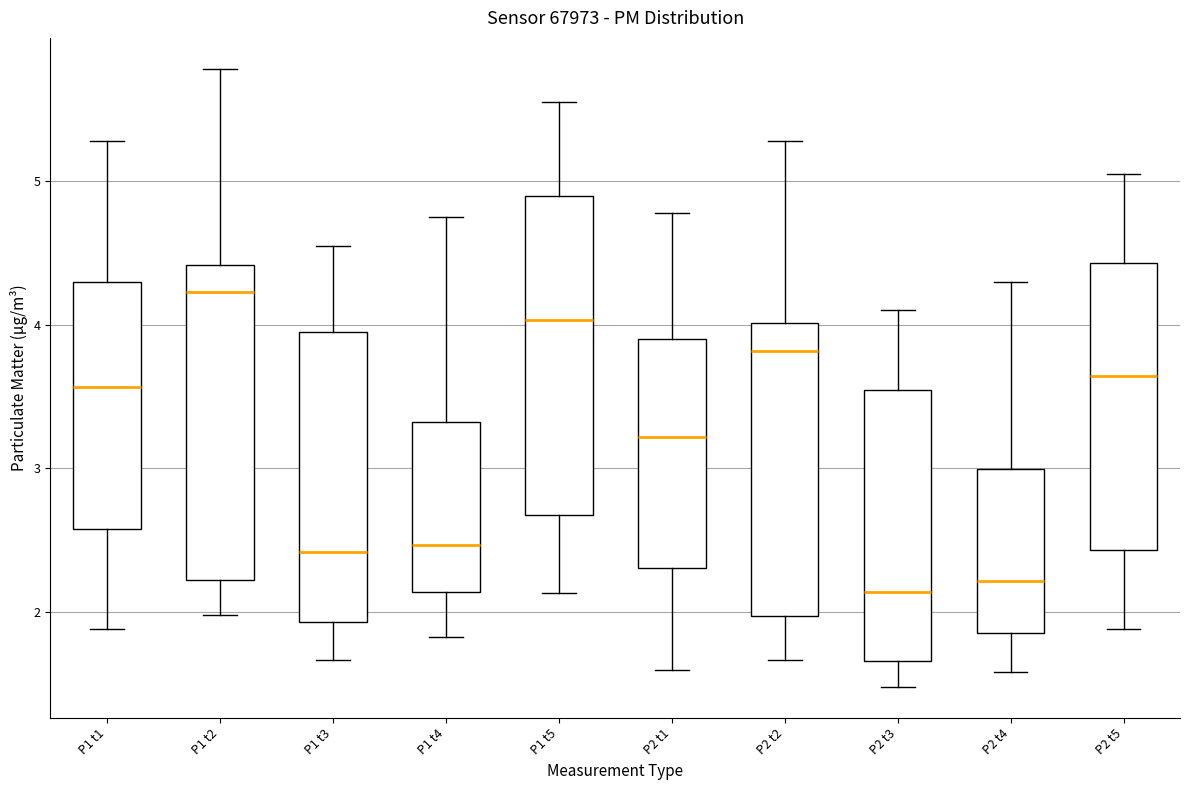

Where does the median line of the box for P2 t3 sit on the y-axis? The values are not printed on the chart, so give them approximately, as read against the axis.

2.1